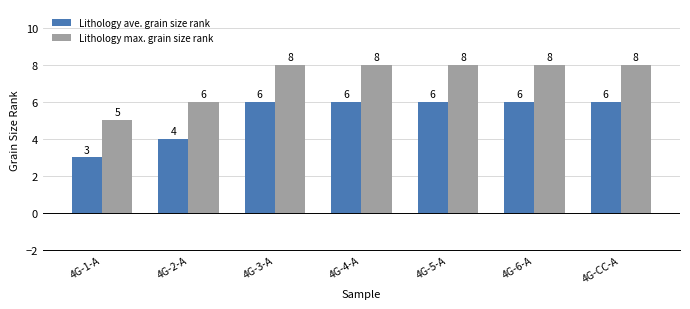

Which series has the largest total across all categories?

Lithology max. grain size rank